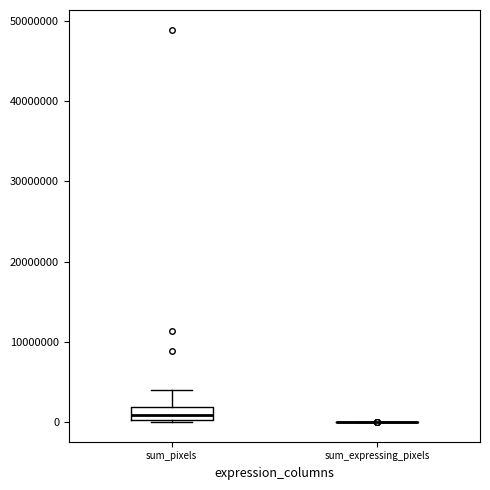

Reading left to right, transcribe this box plot: for each box, give where its median line is, the range the box spans, and where its two whiskers end, as read against the y-axis. The values are not printed on the chart, so give them approximately, as read against the axis.

sum_pixels: median 1000000, box 0 to 2000000, whiskers 0 to 4000000
sum_expressing_pixels: box collapsed to a line at 0, whiskers 0 to 0